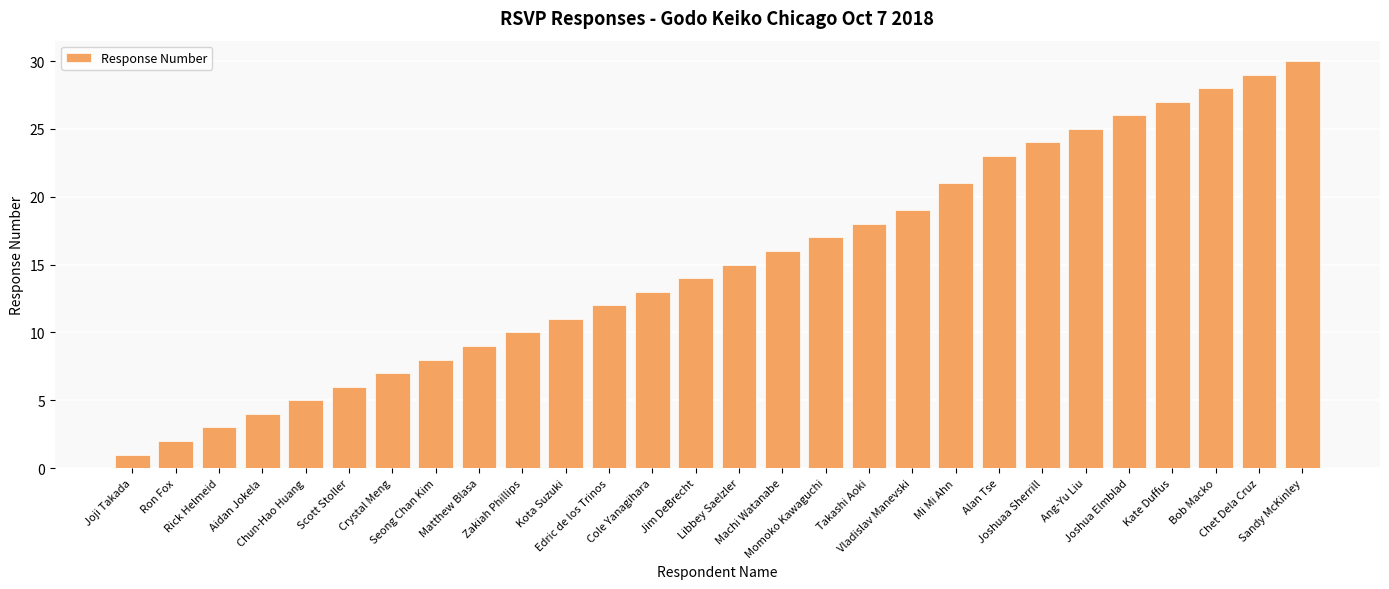

Which category has the highest value across all series?

Sandy McKinley